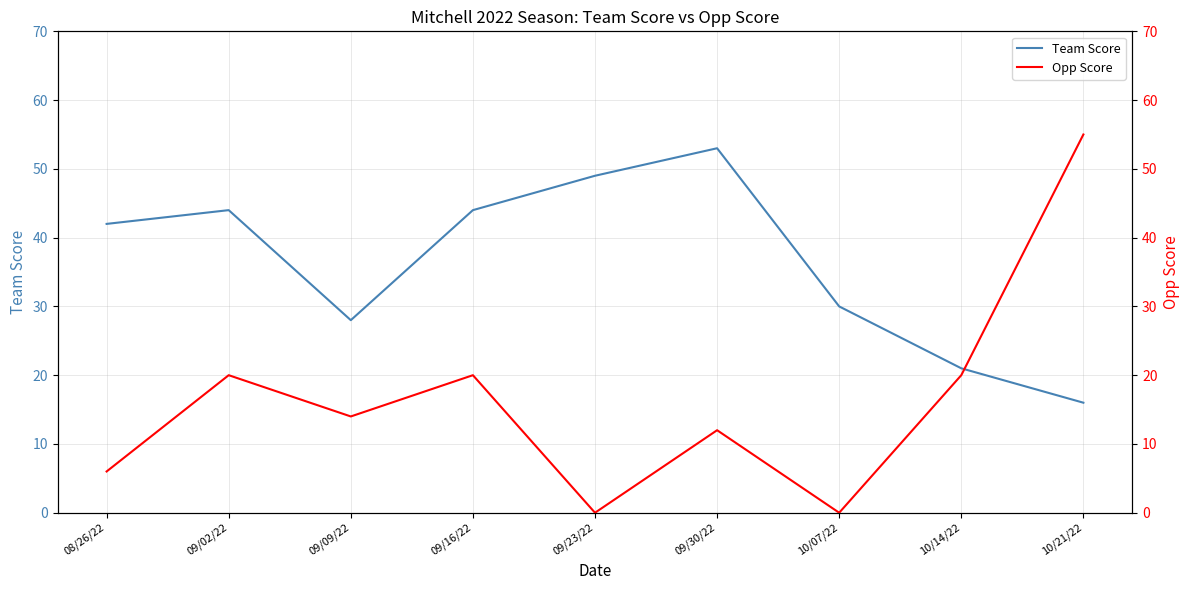

What is the average value of the Team Score series?

36